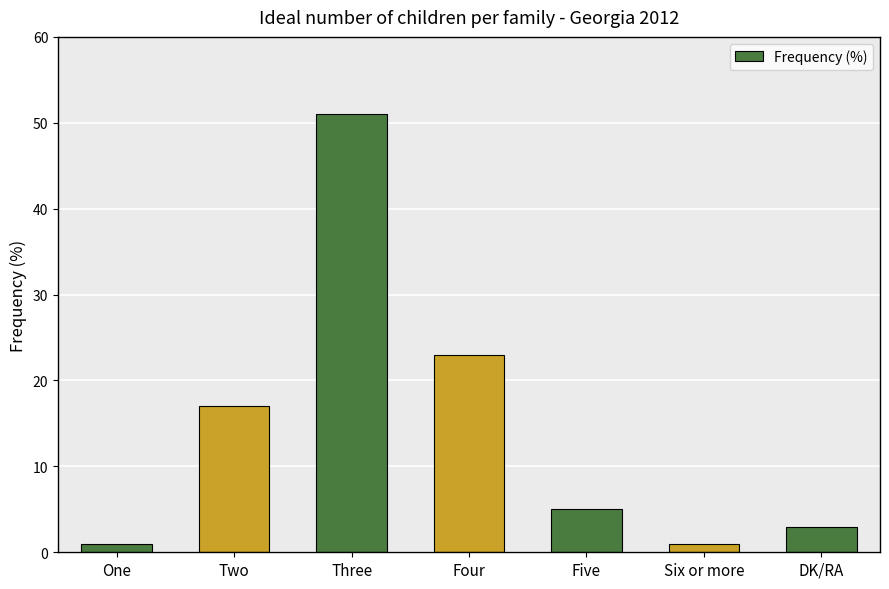

What is the value of the 2nd bar from the left?

17